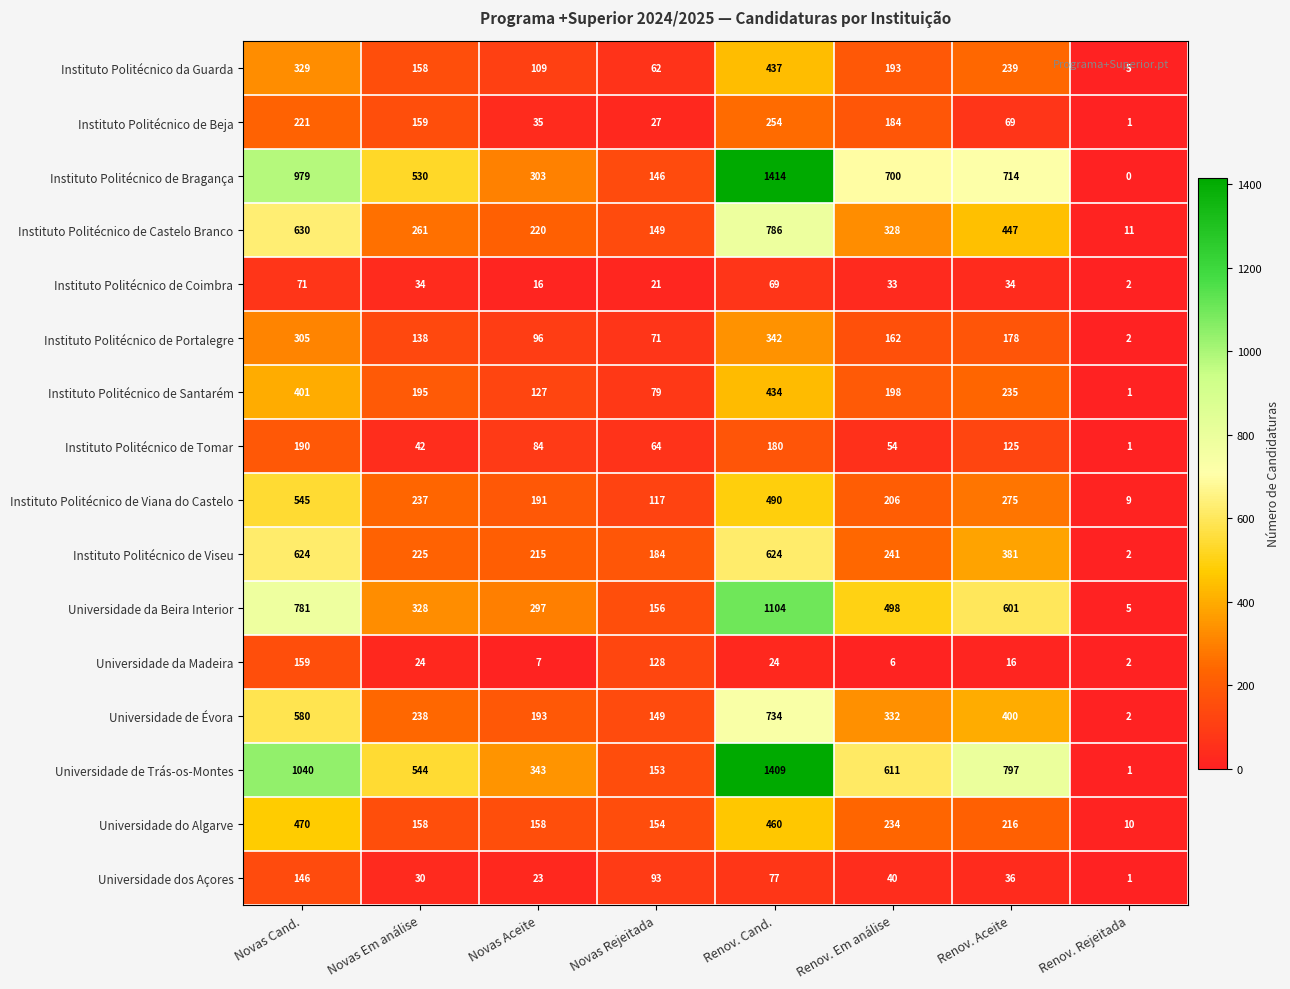

Which label corresponds to the smallest value in the chart?

Renov. Rejeitada